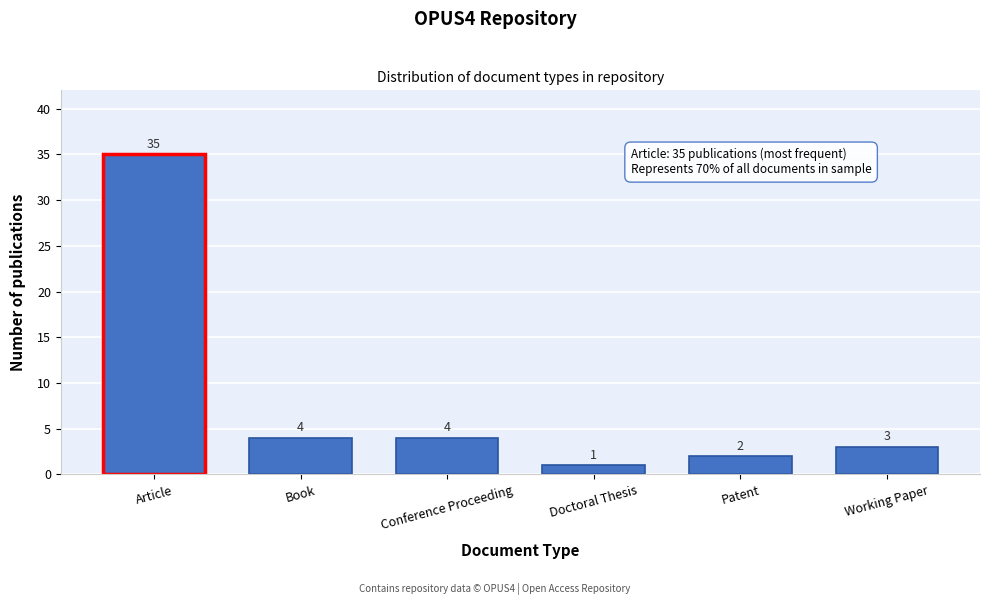

Reading left to right, transcribe all the data shown in this chart.

35	4	4	1	2	3